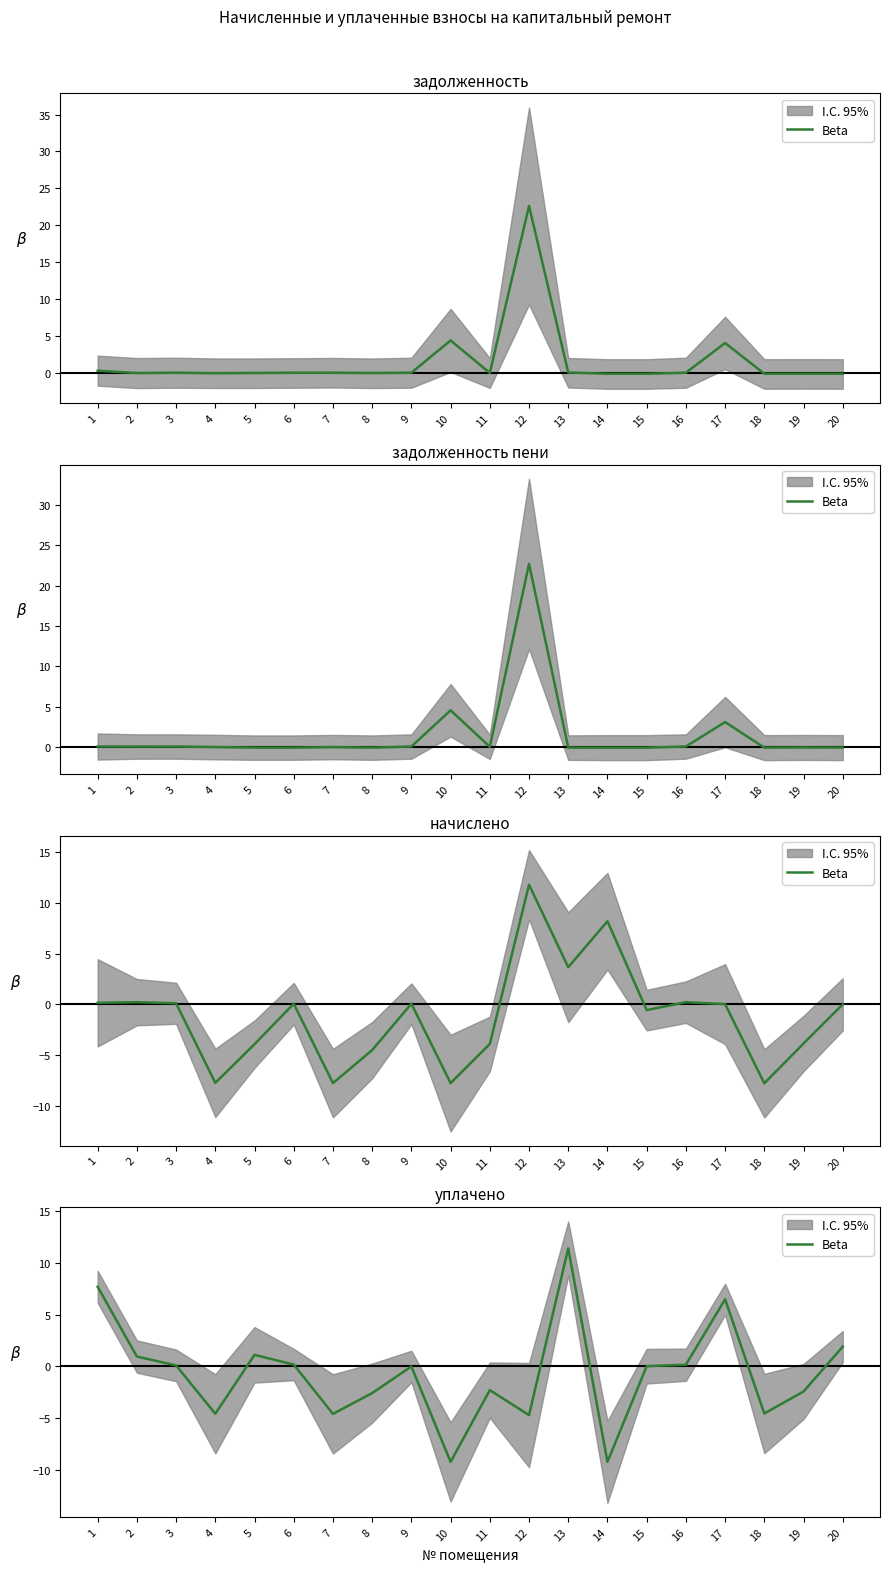

What is the average value?

-0.7